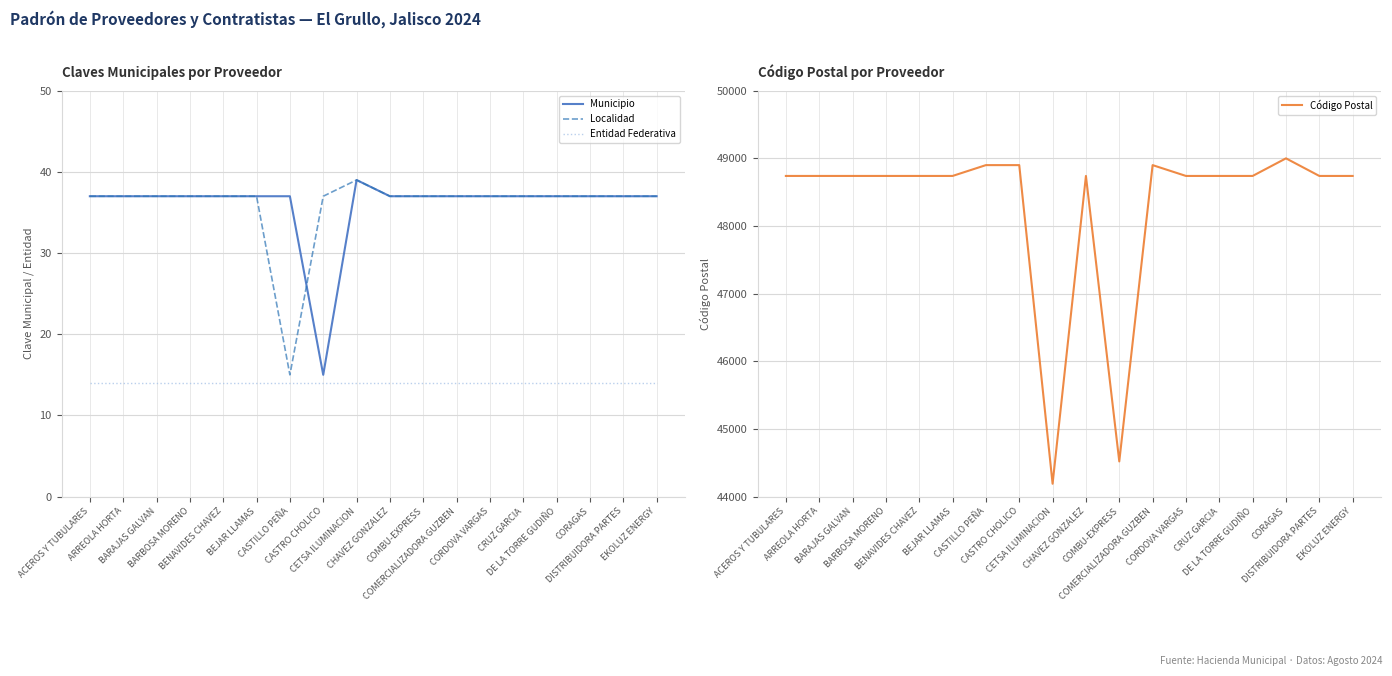

How many lines are shown in the chart?

4